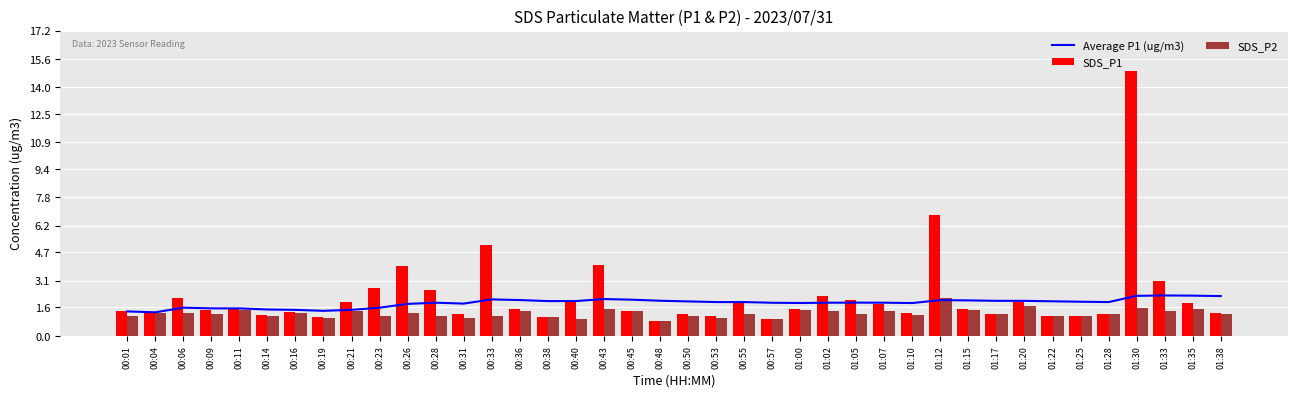

At how many categories does at least one series exceed 2?

14